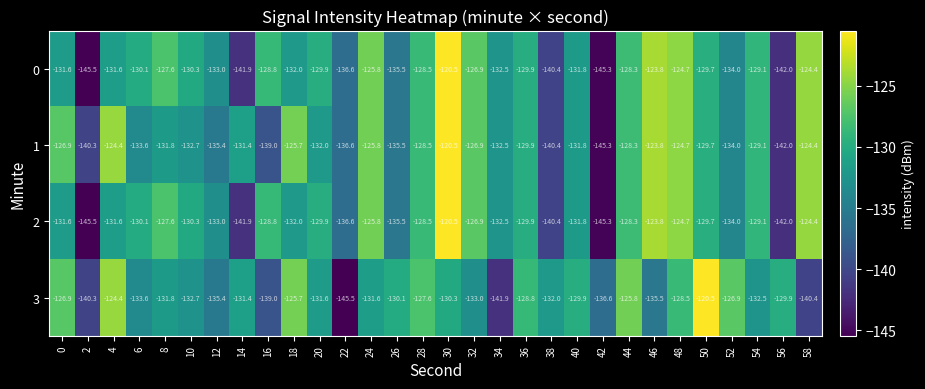

Which series changed the most between 20 and 36?

3